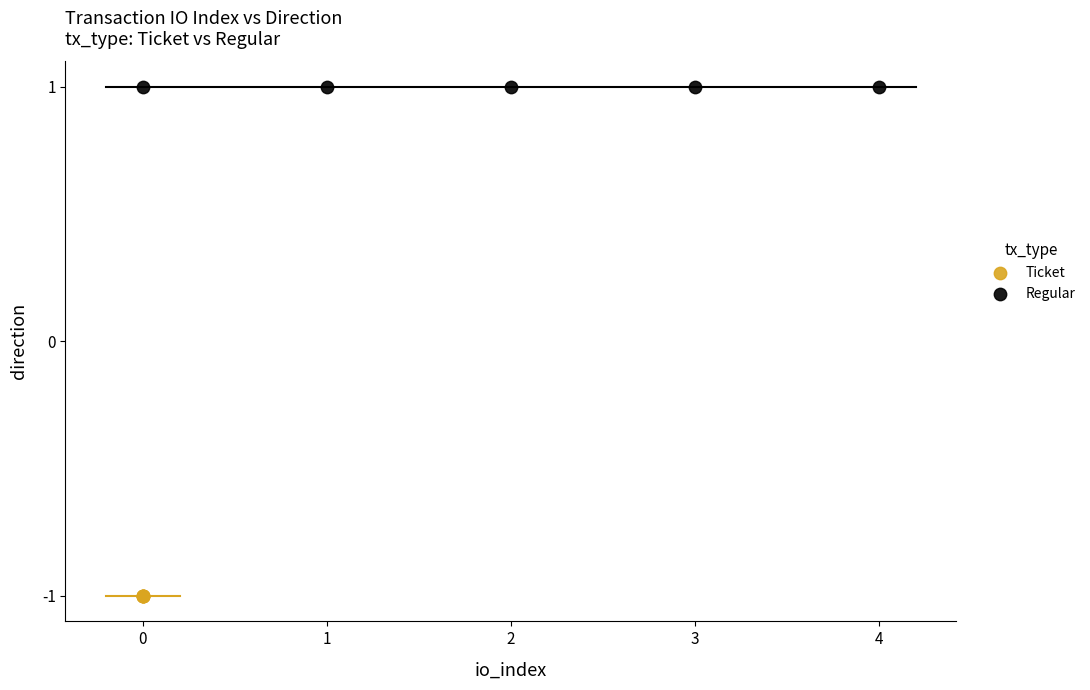

Which series contains the lowest Y value?

Ticket